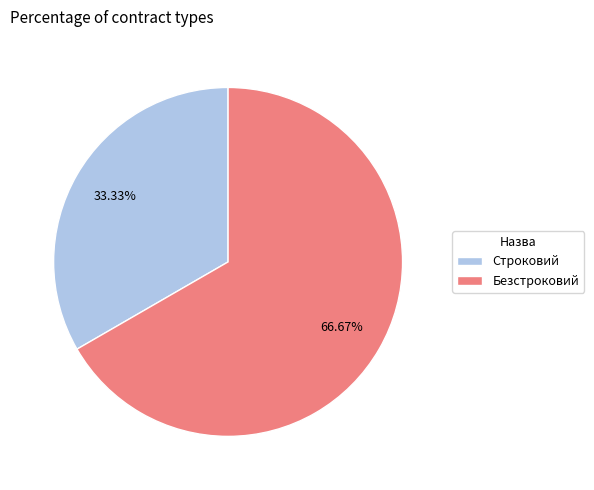

How many slices are in this pie chart?

2